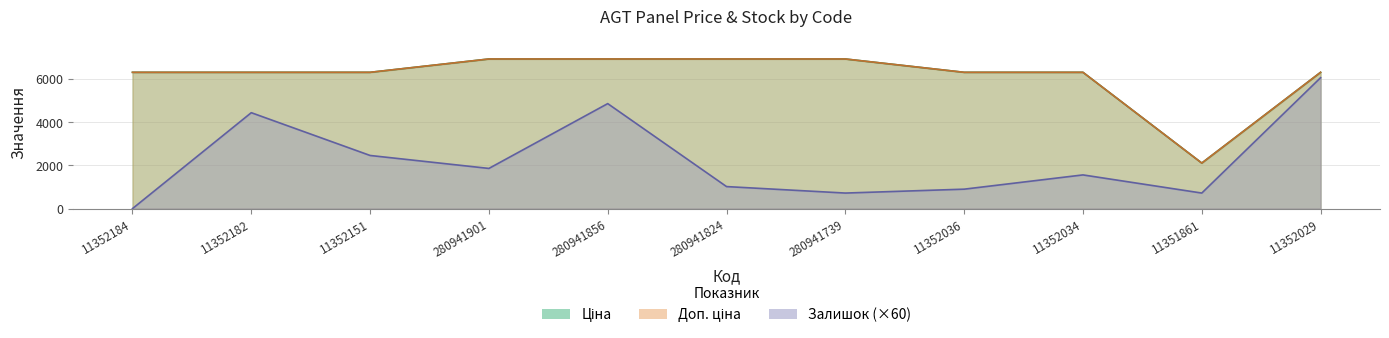

Count the number of categories in the chart.

11